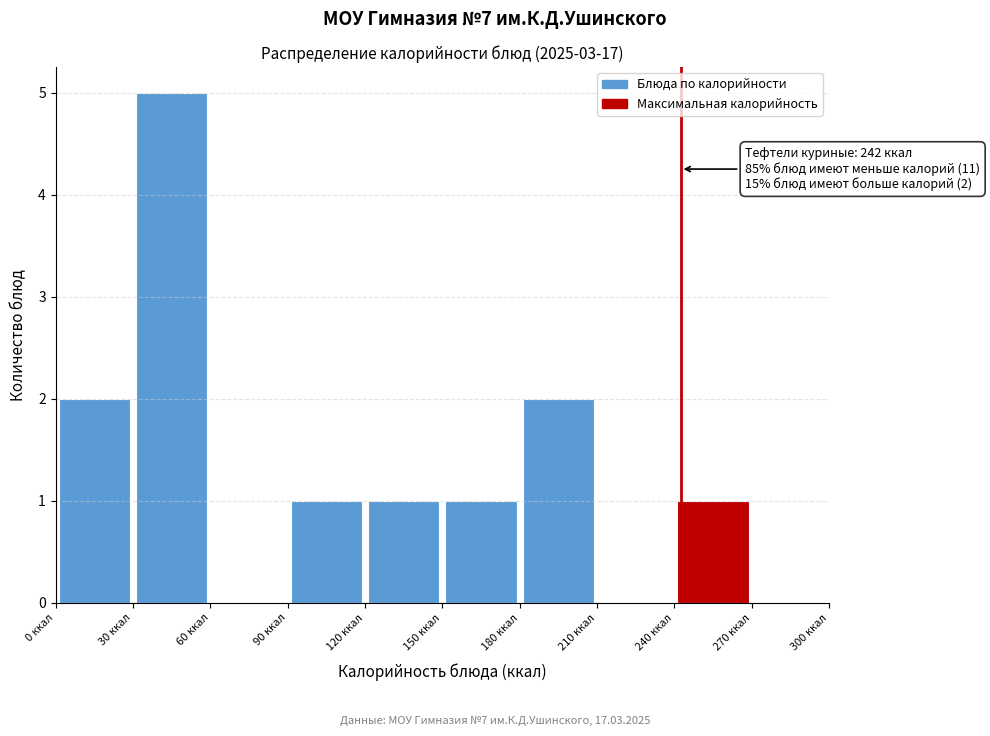

Over which range of the x-axis is the bar tallest?

30 to 60